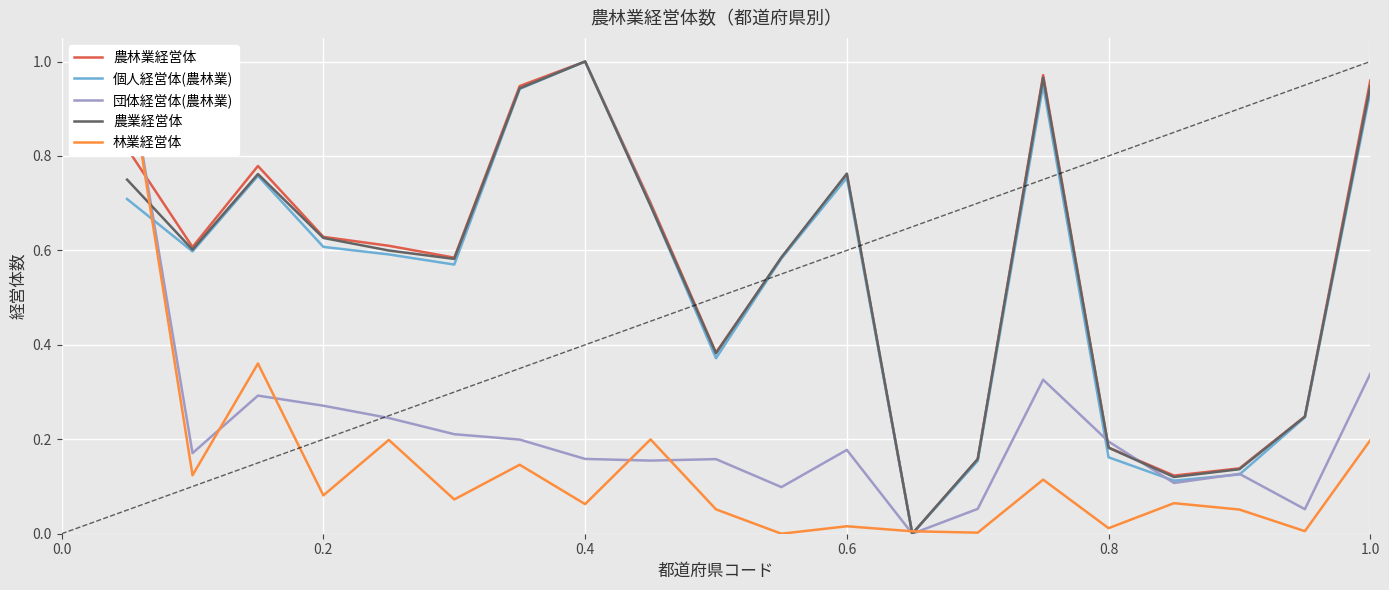

How many positive values does the 農林業経営体 series have?

19